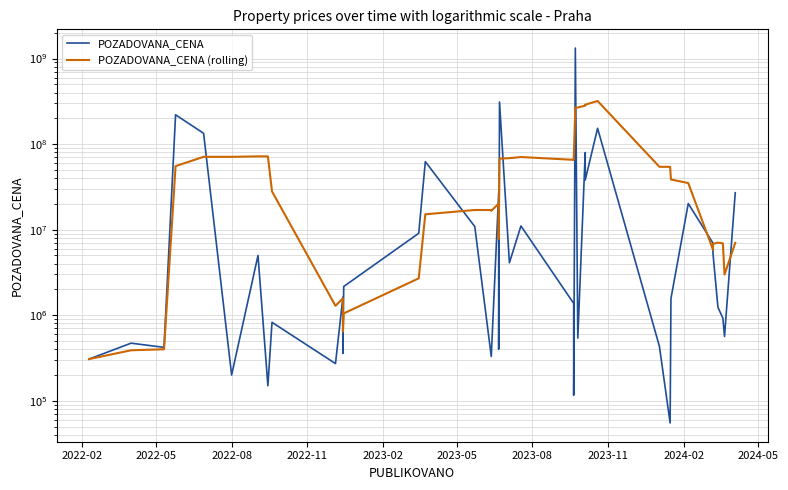

What is the difference between the maximum and minimum values in the POZADOVANA_CENA series?

1324945000.0